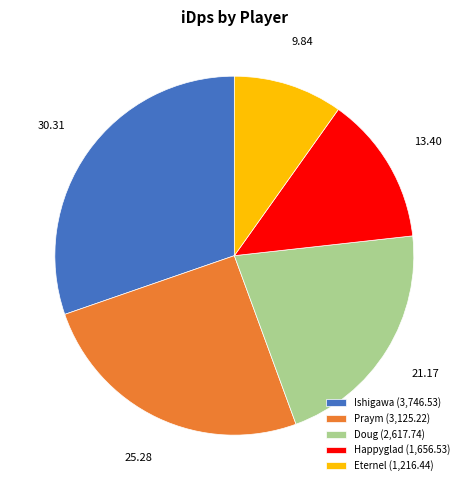

Rank the categories by value from highest to lowest.

Ishigawa, Praym, Doug, Happyglad, Eternel